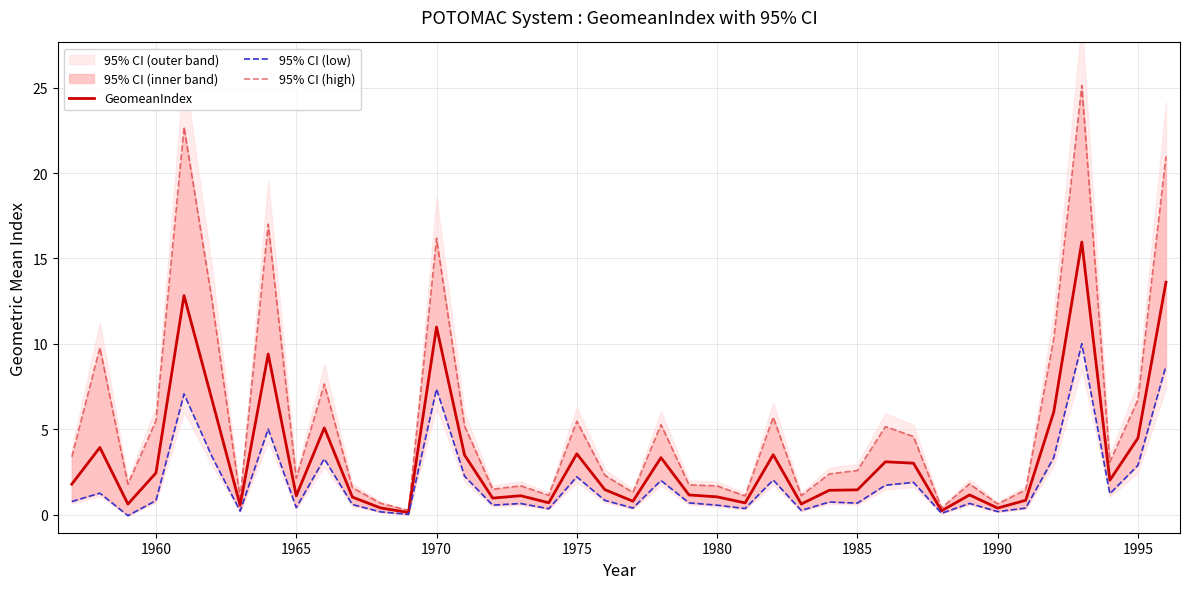

True or false: 95% CI (low) has a value of 0.2 at 20.

False